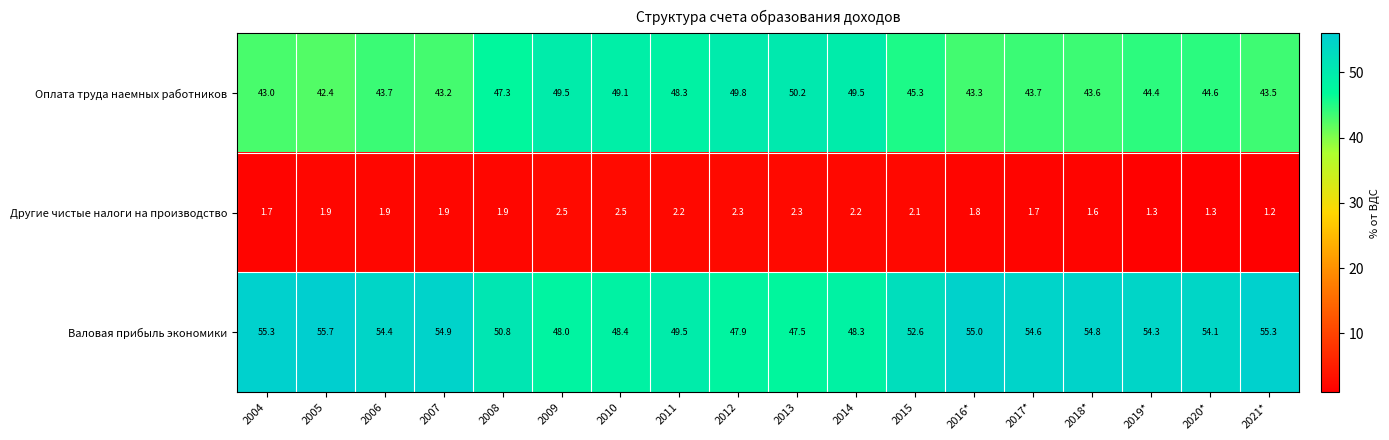

How many data points does each series have?

18